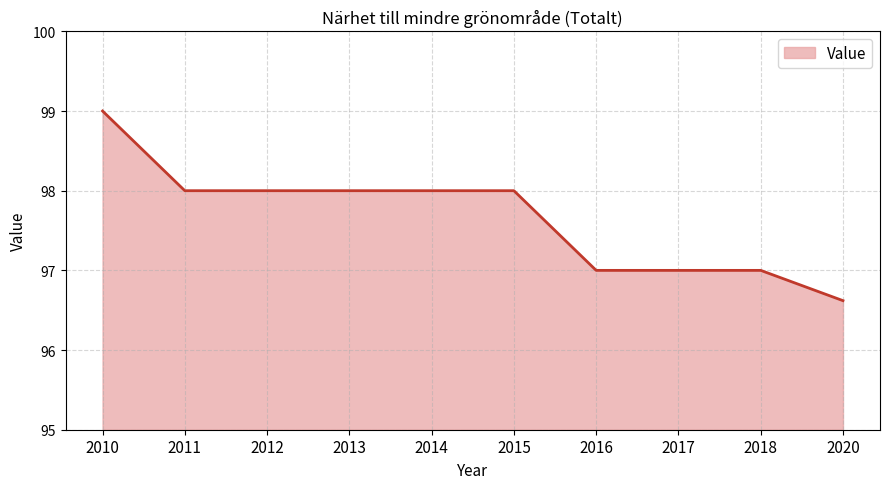

Approximately how many times larger is the value at 2016 compared to 2017?

1.0